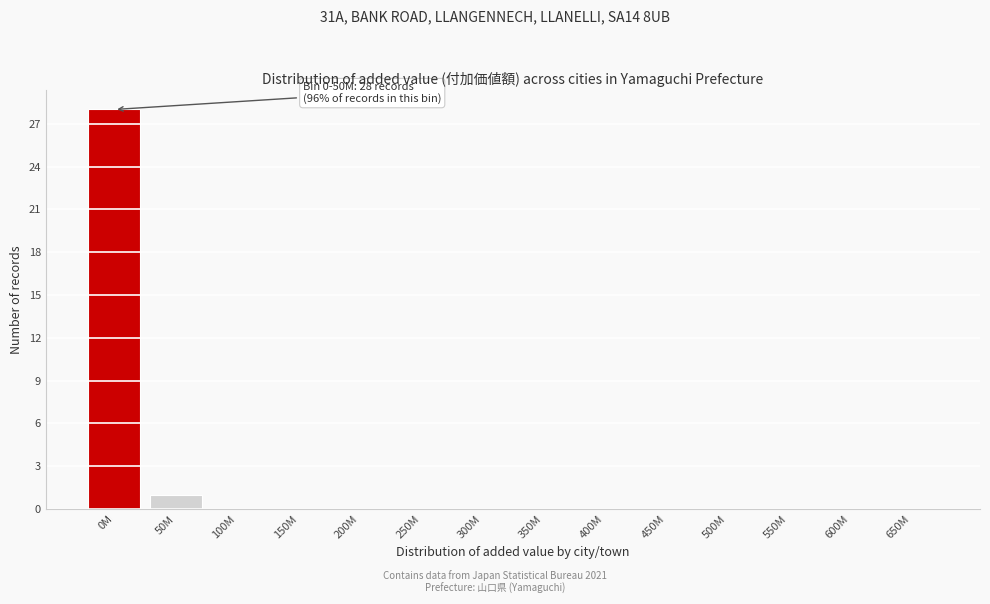

Reading right to left, what are all the values shown in this chart?

650M=0	600M=0	550M=0	500M=0	450M=0	400M=0	350M=0	300M=0	250M=0	200M=0	150M=0	100M=0	50M=1	0M=28